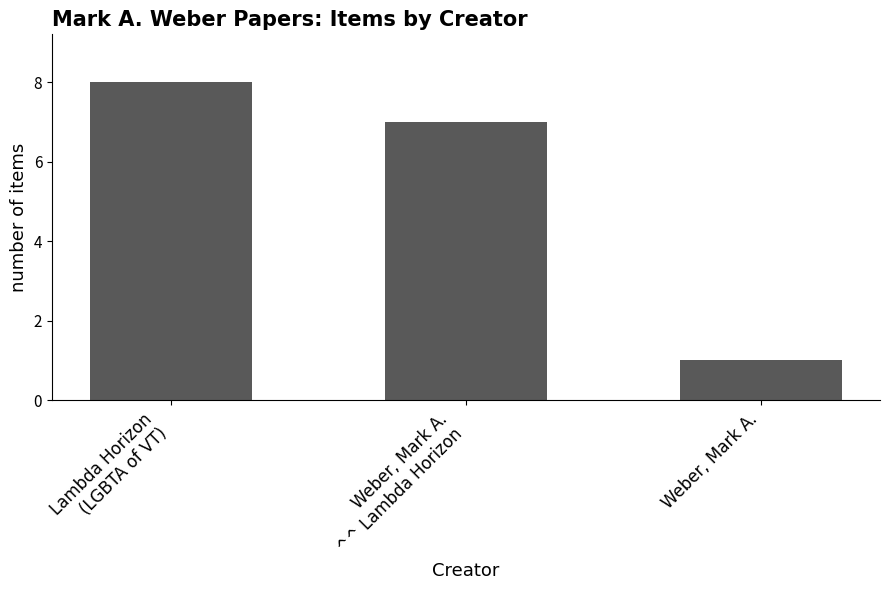

Is it true that the value at Weber, Mark A. is 1?

True